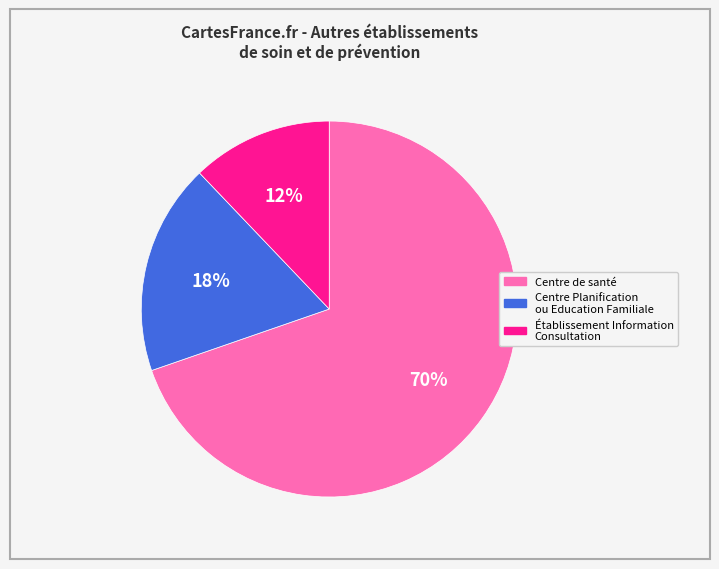

To the nearest percent, what is the combined percentage of Centre de santé and Centre Planification ou Education Familiale?

88%